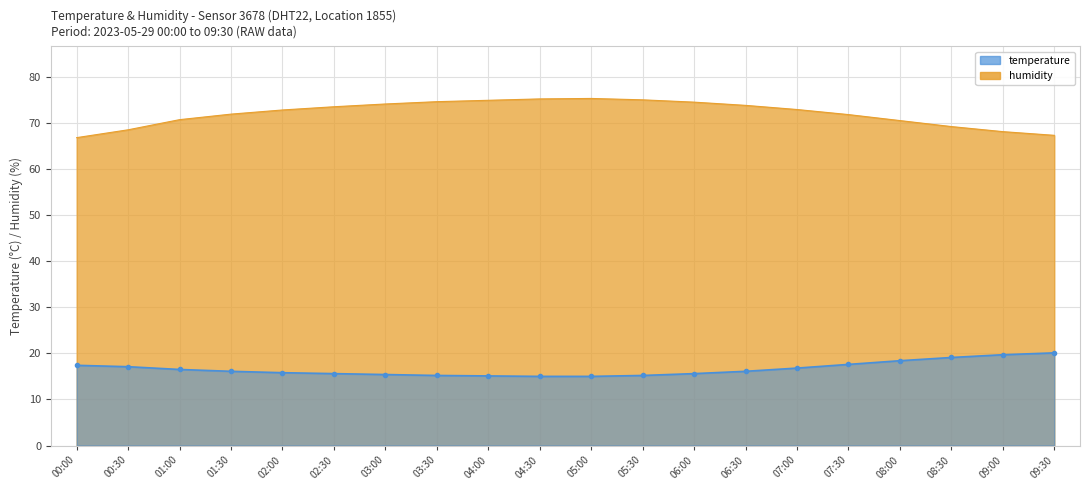

Is it true that humidity equals 26.4 at 09:30?

False